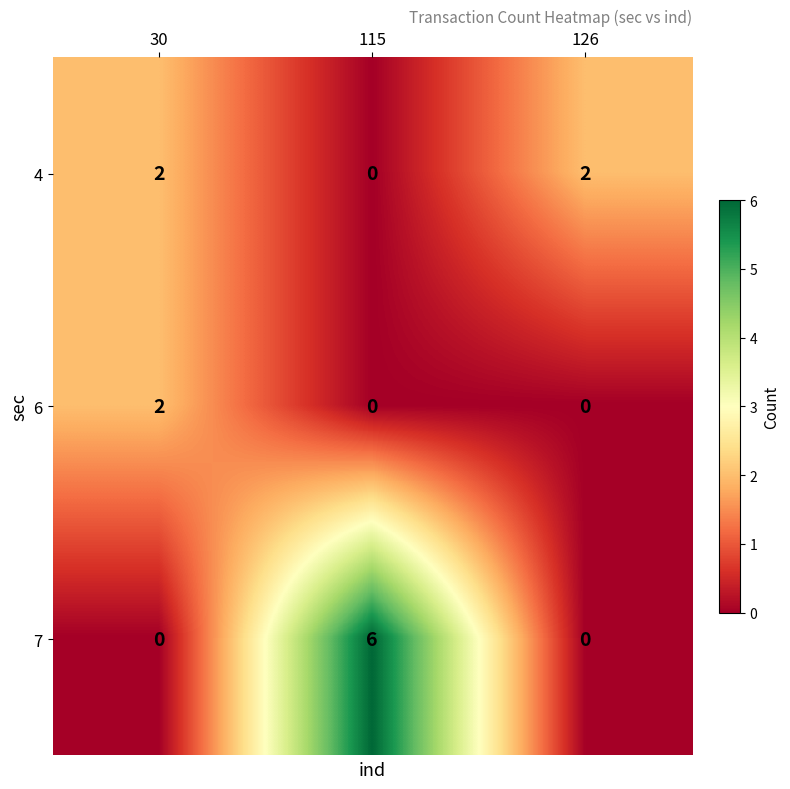

Rank the series by their average value, from lowest to highest.

6, 4, 7